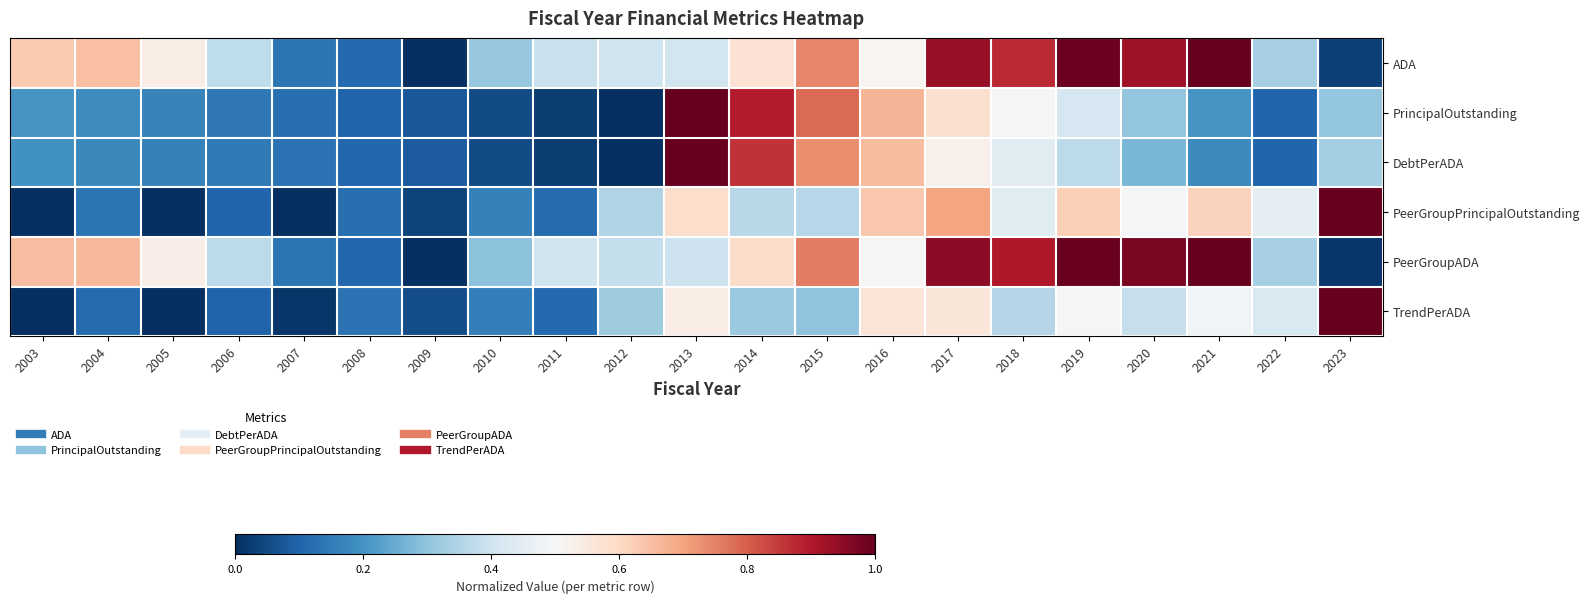

What is the maximum value shown in the chart?

1.0